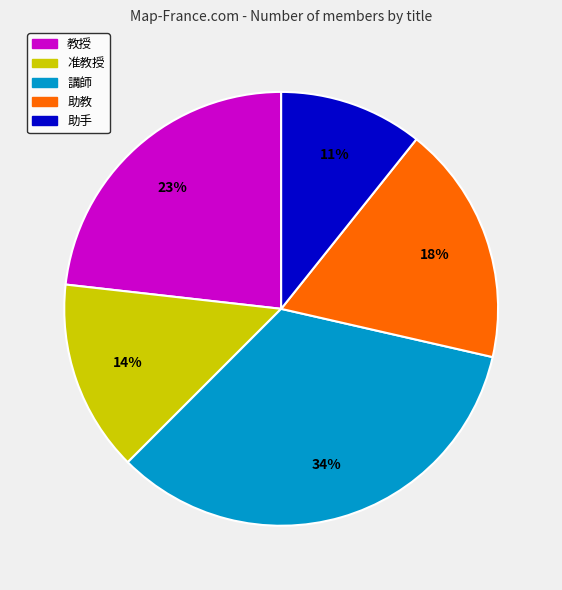

Do 准教授 and 助手 together represent more than half of the pie?

No